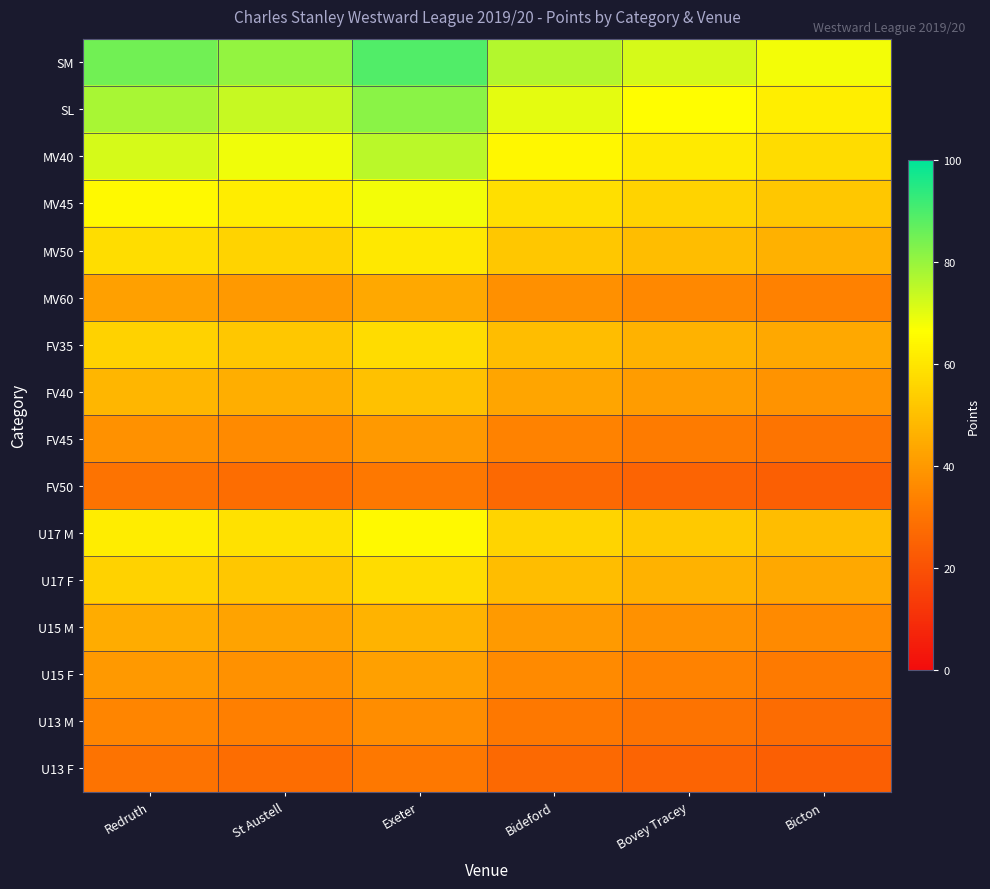

Which series has the widest spread of values?

SM